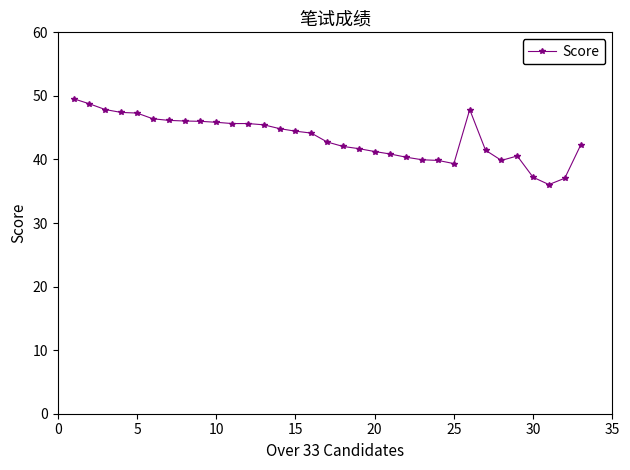

True or false: the data has more than 1 interior local peaks.

True